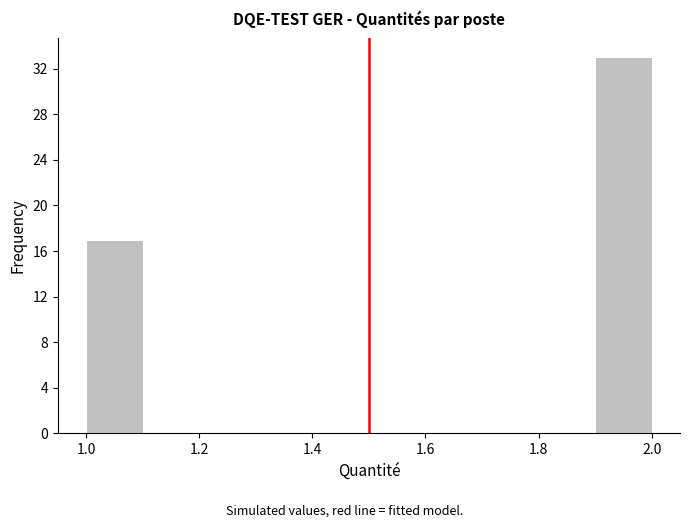

Reading left to right, list every bar in this chart as the range it spans on the x-axis followed by its height. The values are not printed on the chart, so give them approximately, as read against the axis.

1.0 to 1.1: 17
1.1 to 1.2: 0
1.2 to 1.3: 0
1.3 to 1.4: 0
1.4 to 1.5: 0
1.5 to 1.6: 0
1.6 to 1.7: 0
1.7 to 1.8: 0
1.8 to 1.9: 0
1.9 to 2.0: 33